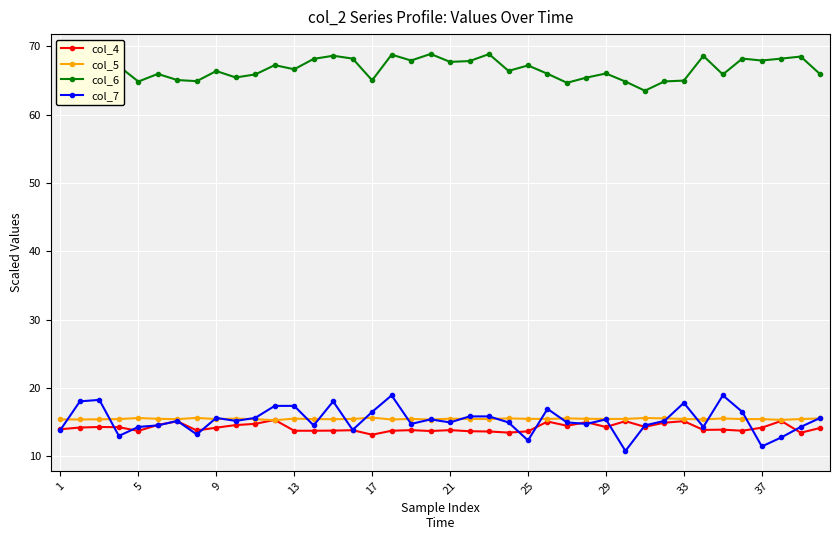

True or false: col_4 has more than 0 interior local peaks.

True